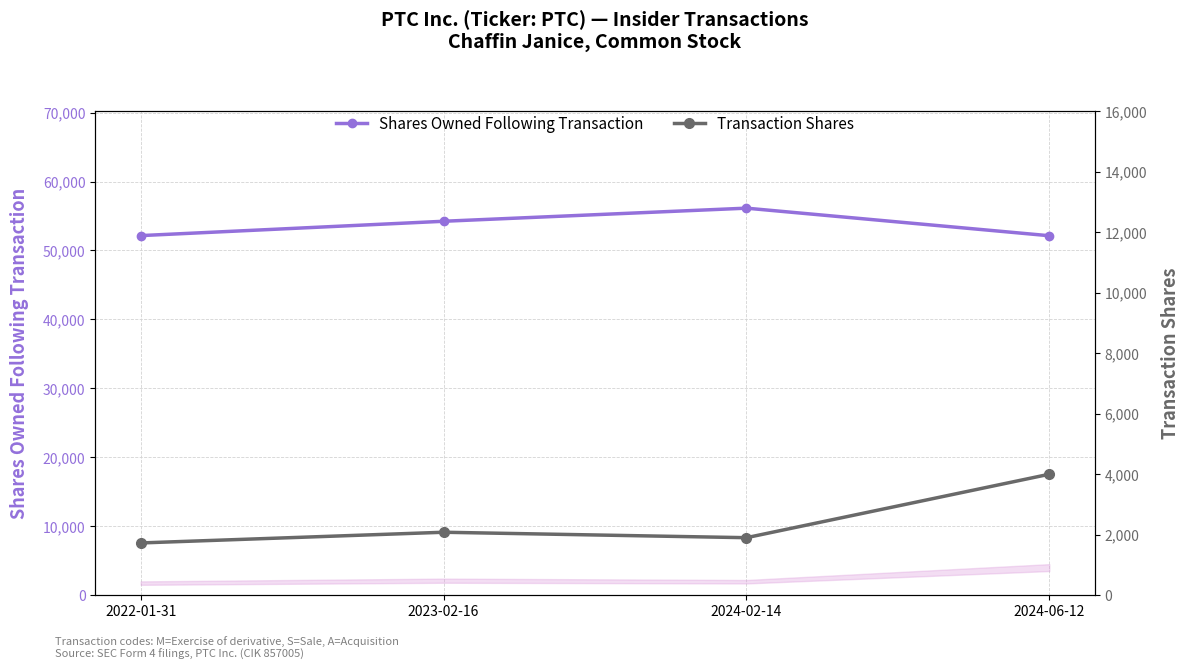

True or false: Shares Owned Following Transaction and Transaction Shares cross at least once.

False